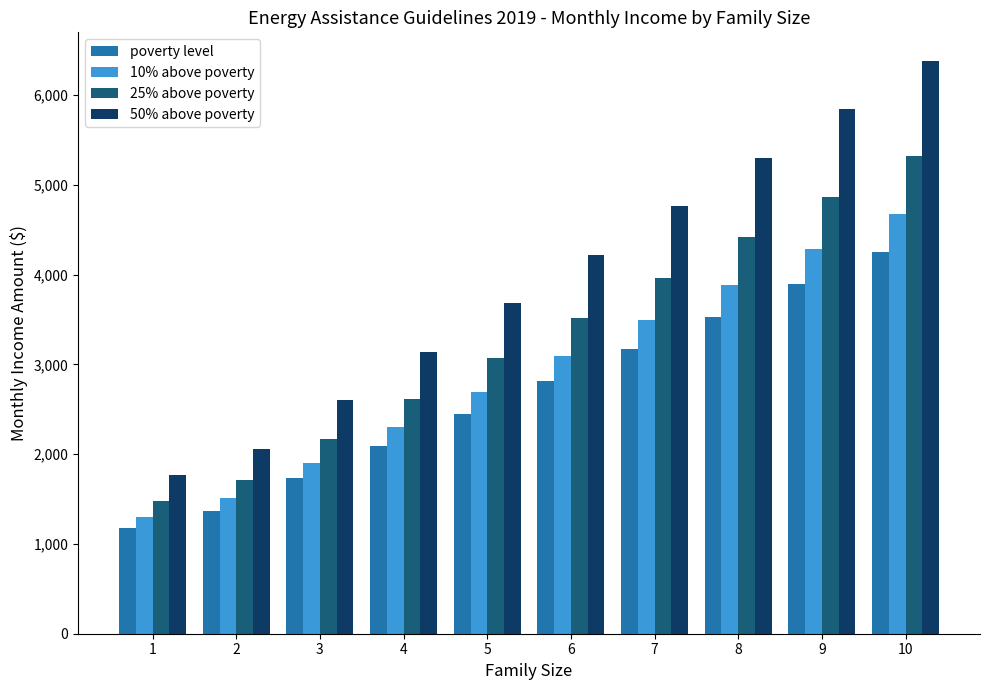

What is the difference between the highest and lowest values at 2?

686